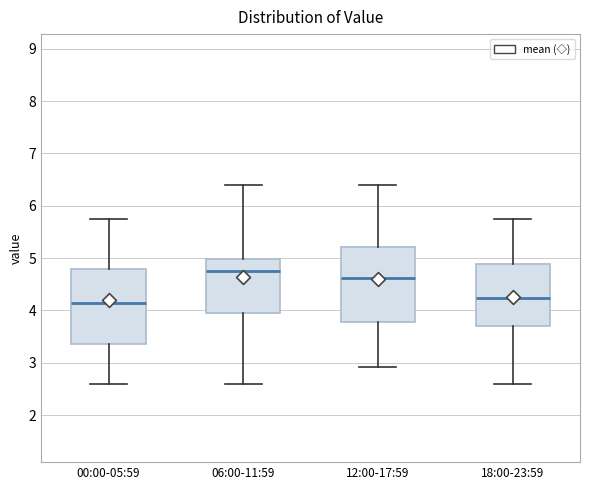

Where does the lower whisker of the box for 12:00-17:59 end on the y-axis? The values are not printed on the chart, so give them approximately, as read against the axis.

2.9